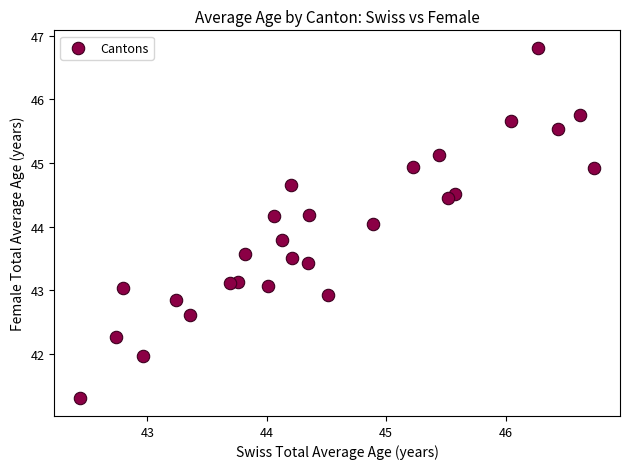

What is the range of X values (max minus min)?

4.3